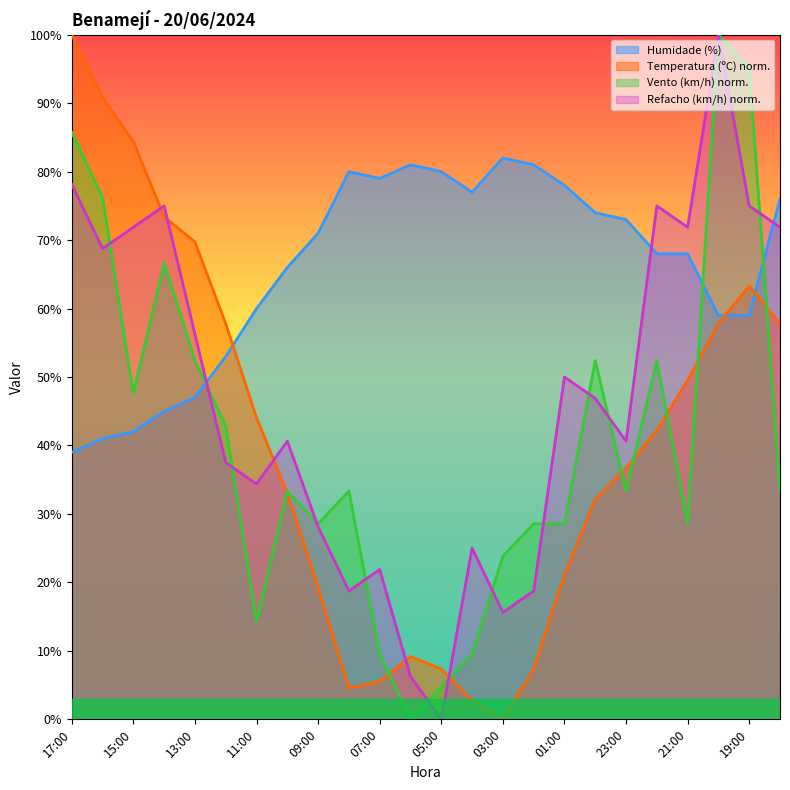

What is the value of the Velocidade do vento (km/h) point at the 10th from the left?

33.3